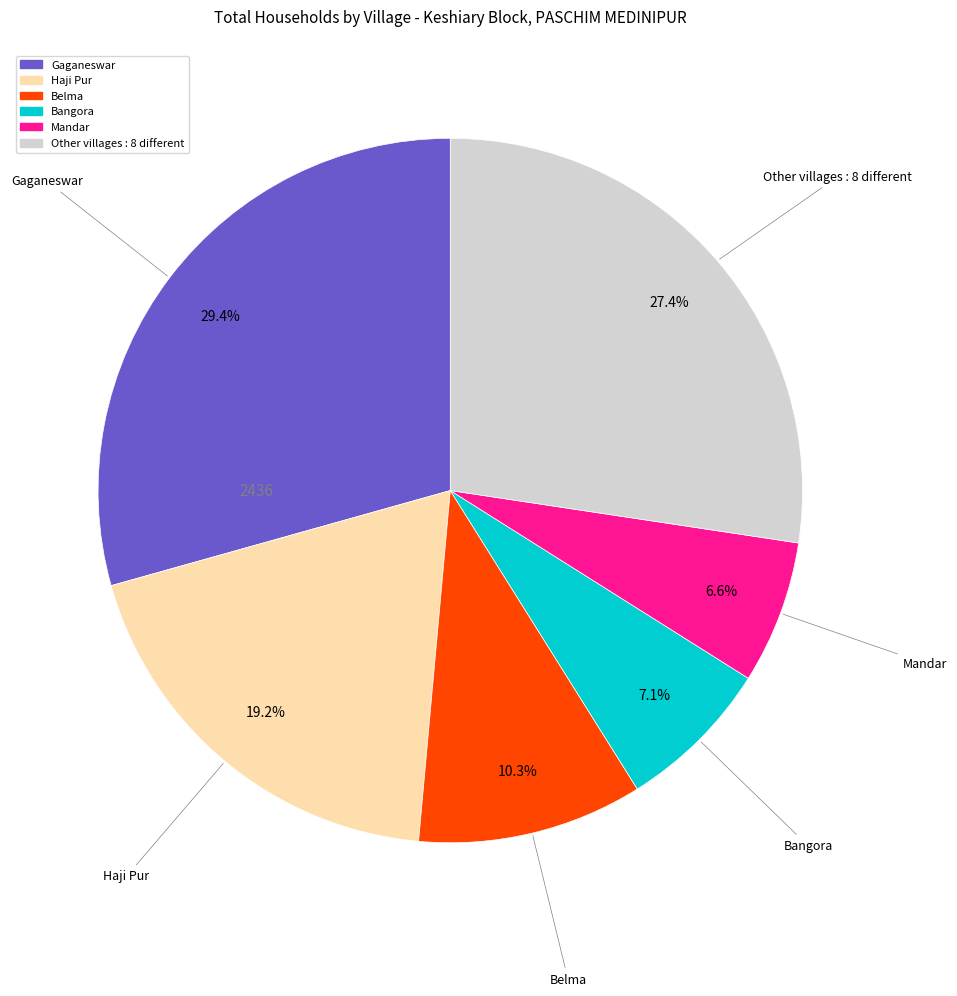

Is there a majority slice in this chart?

No